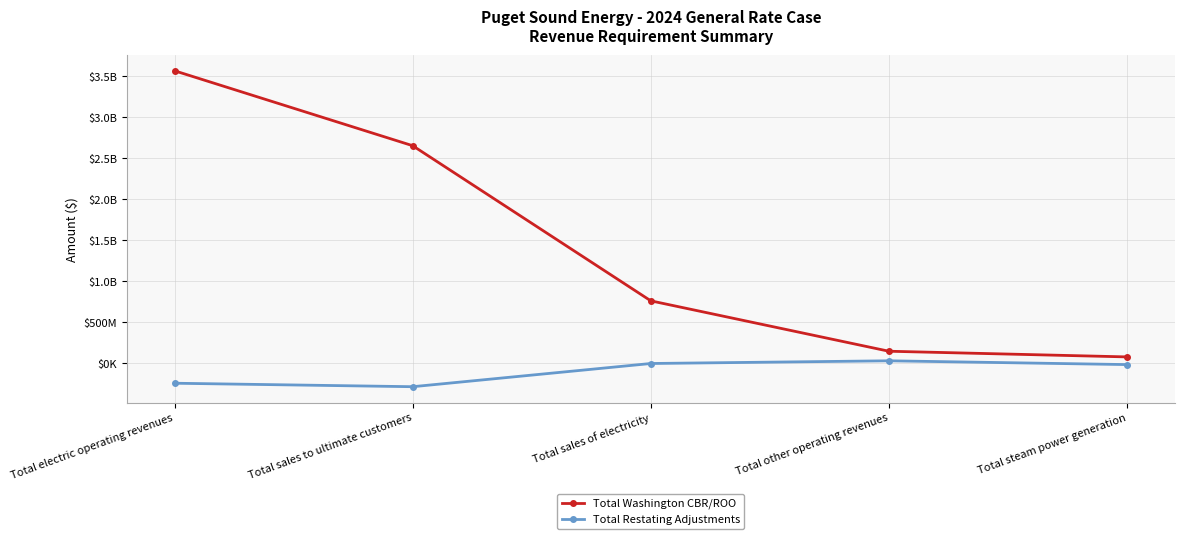

What is the average value of the Total Restating Adjustments series?

-100804558.9